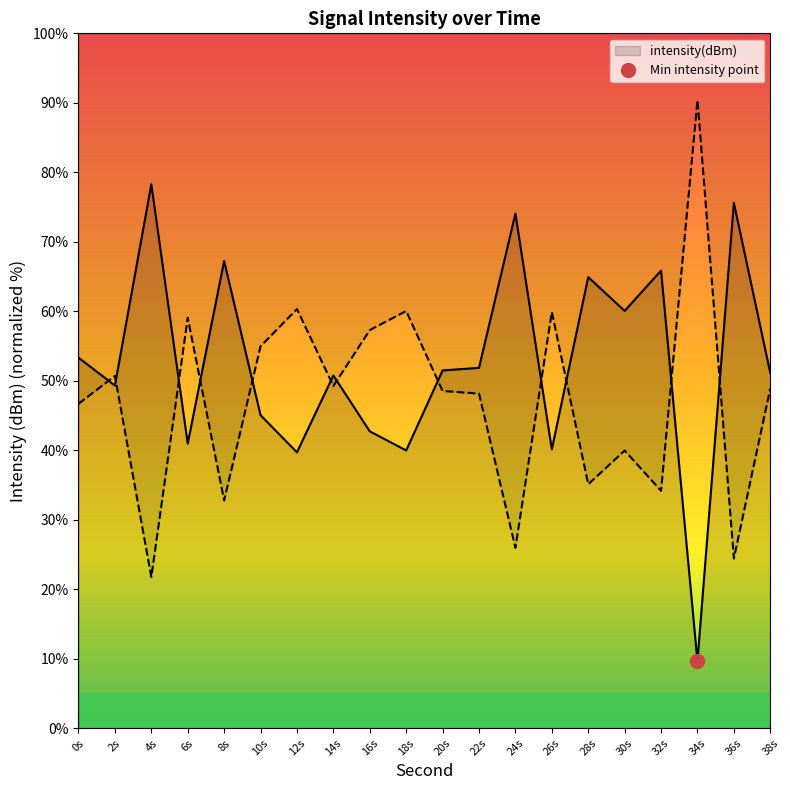

Rank the categories by value from lowest to highest.

34, 12, 18, 26, 6, 16, 10, 2, 14, 38, 20, 22, 0, 30, 28, 32, 8, 24, 36, 4